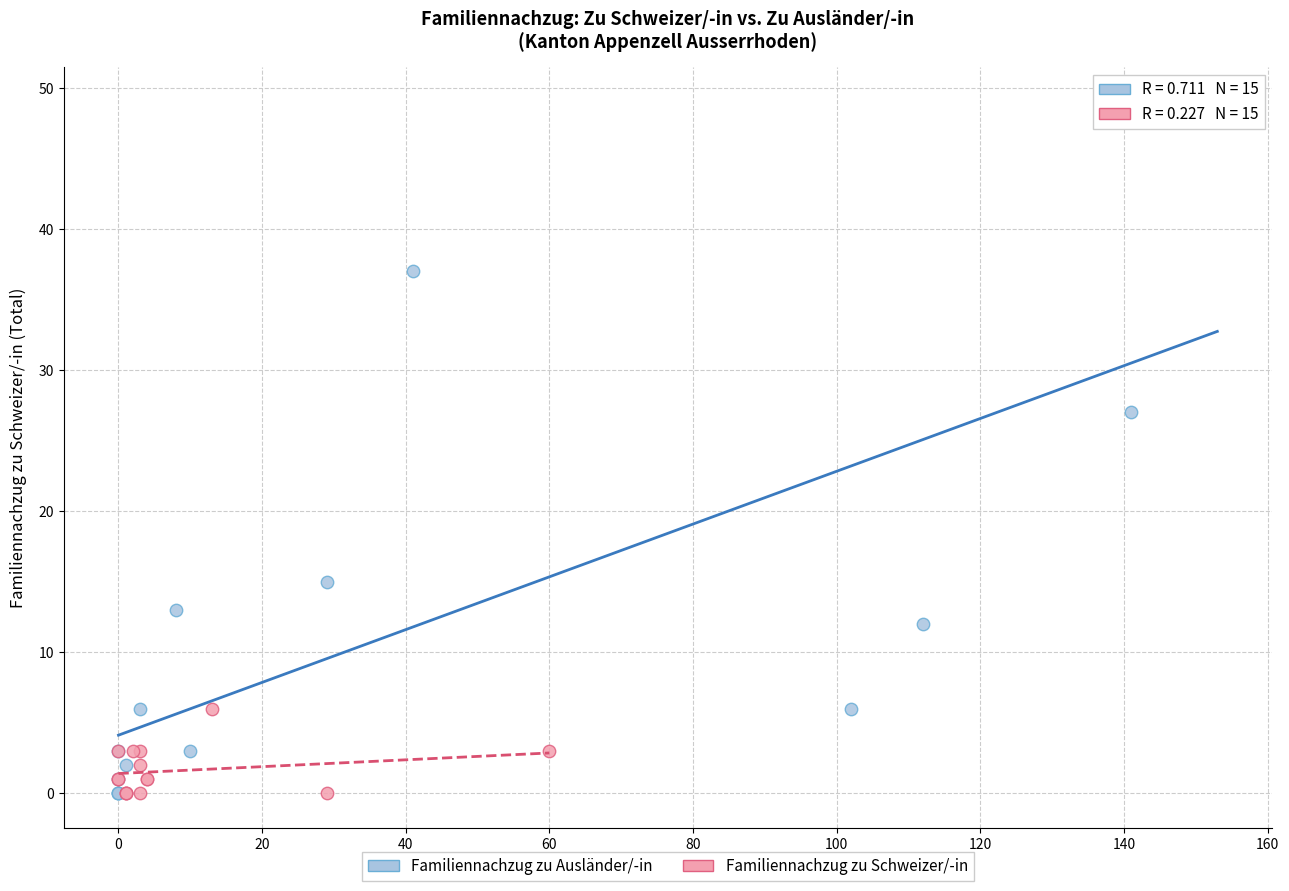

Which series has the widest spread of Y values?

Familiennachzug zu Ausländer/-in